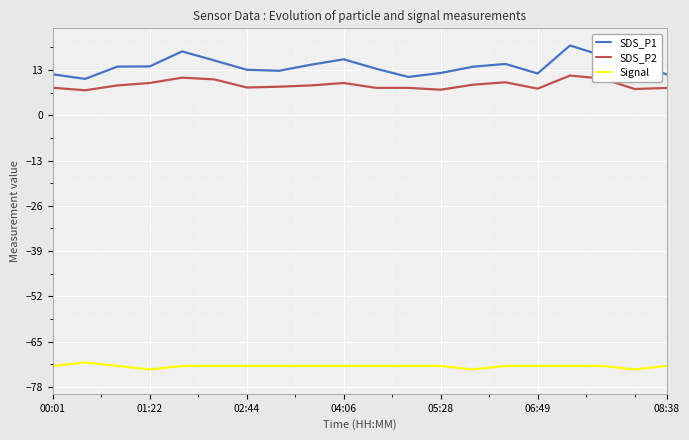

Which series has the largest range (max minus min)?

SDS_P1